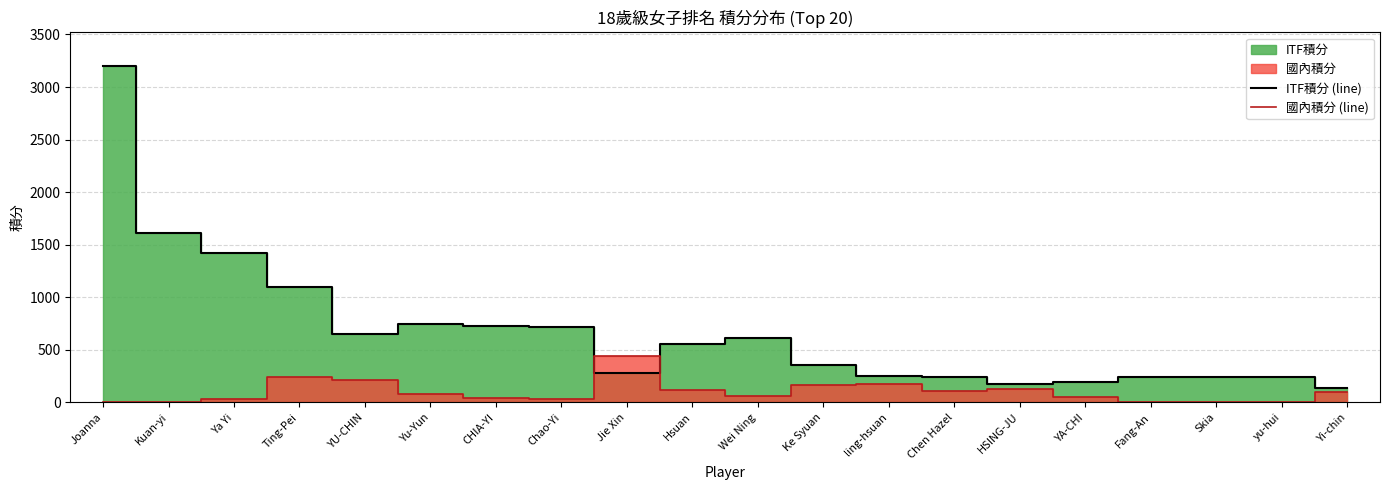

At which label does 國內積分 (line) first exceed 85?

Ting-Pei